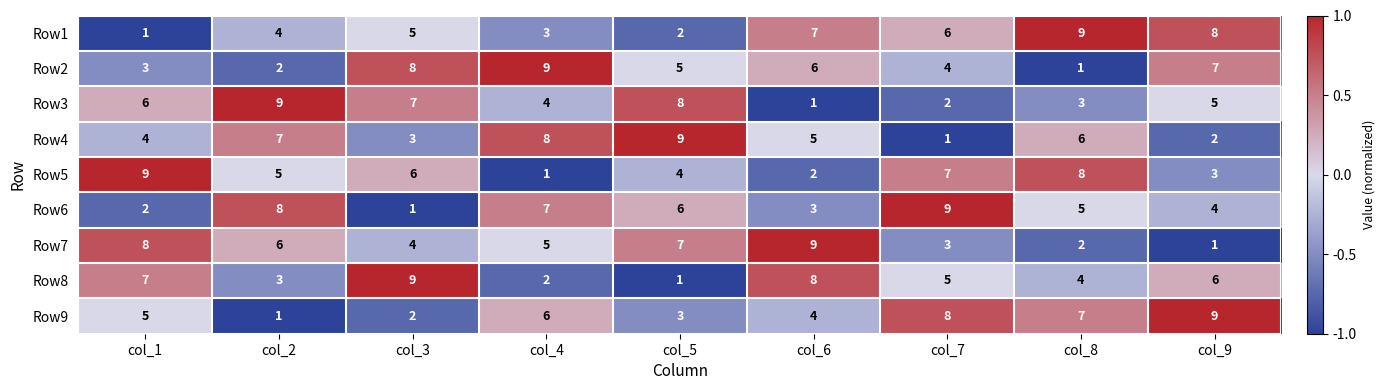

What is the difference between the highest and lowest values at col_7?

8